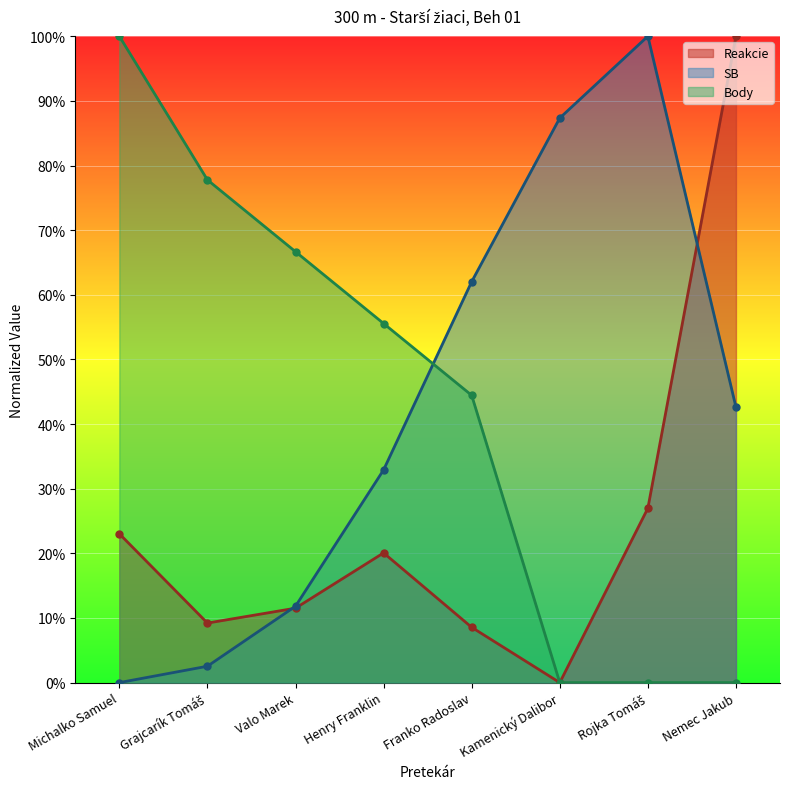

How many lines are shown in the chart?

3